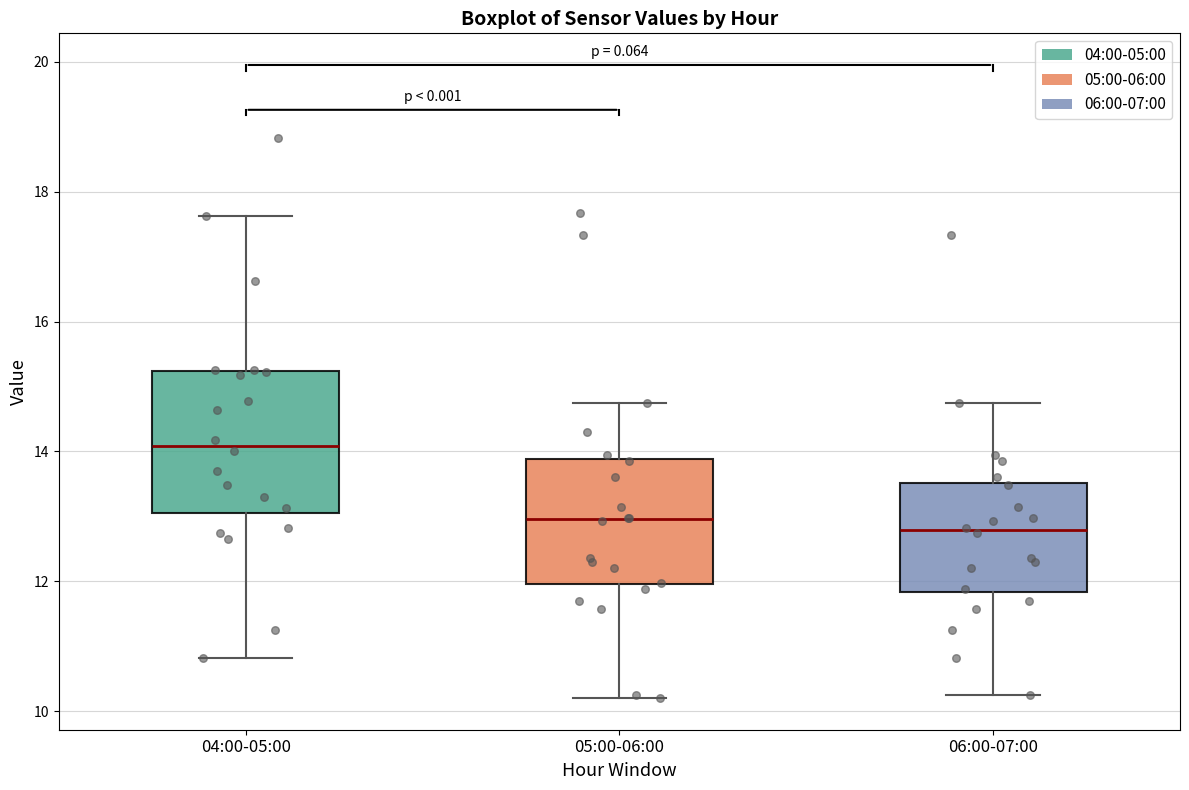

Comparing the boxes themselves (not the whiskers), which one is the tallest?

04:00-05:00